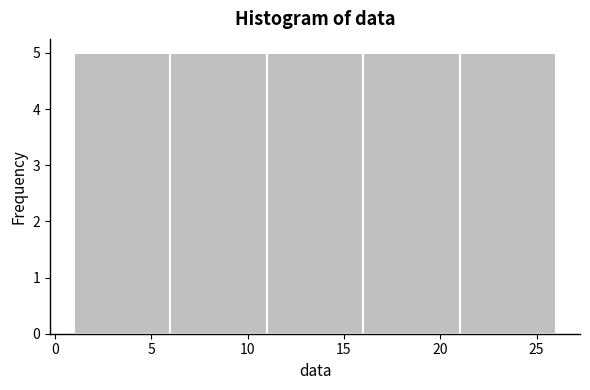

Reading left to right, transcribe this chart: for each bar, give the range it covers on the x-axis and its height. The values are not printed on the chart, so give them approximately, as read against the axis.

1 to 6: 5
6 to 11: 5
11 to 16: 5
16 to 21: 5
21 to 26: 5